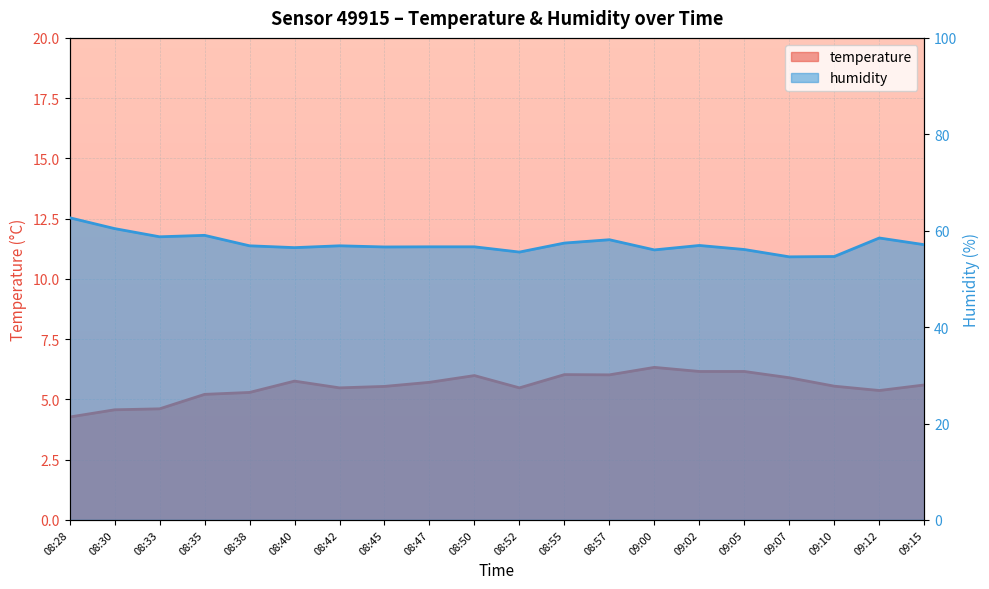

Where is humidity nearest to the value 58?

08:57